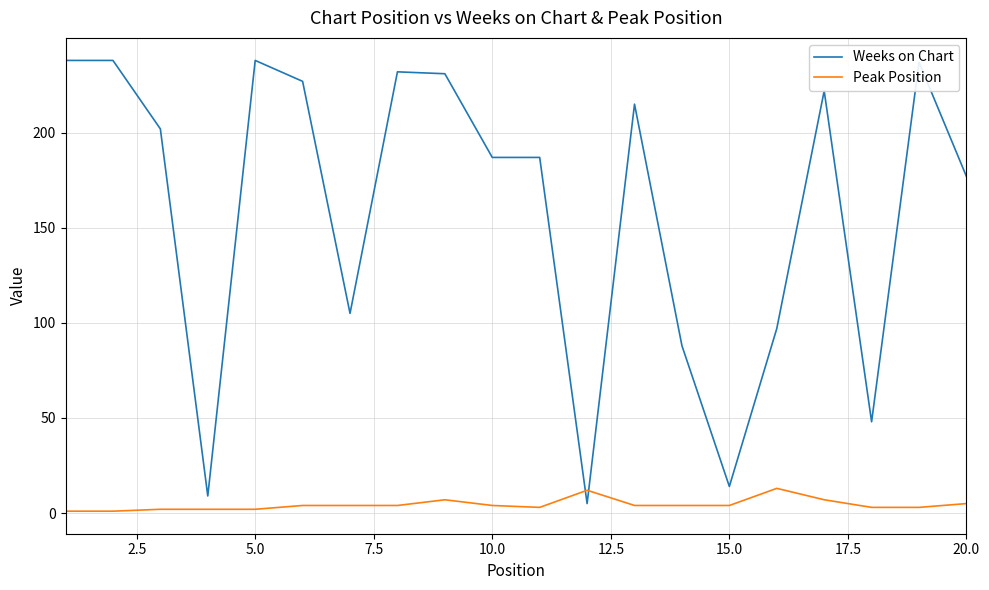

Which series has the largest total across all categories?

Weeks on Chart